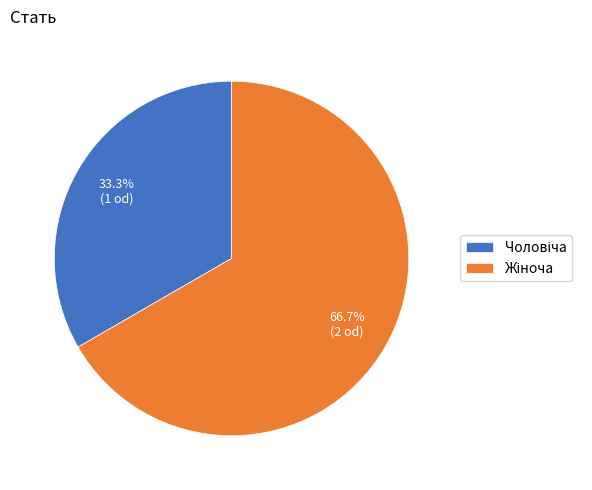

How many slices are in this pie chart?

2